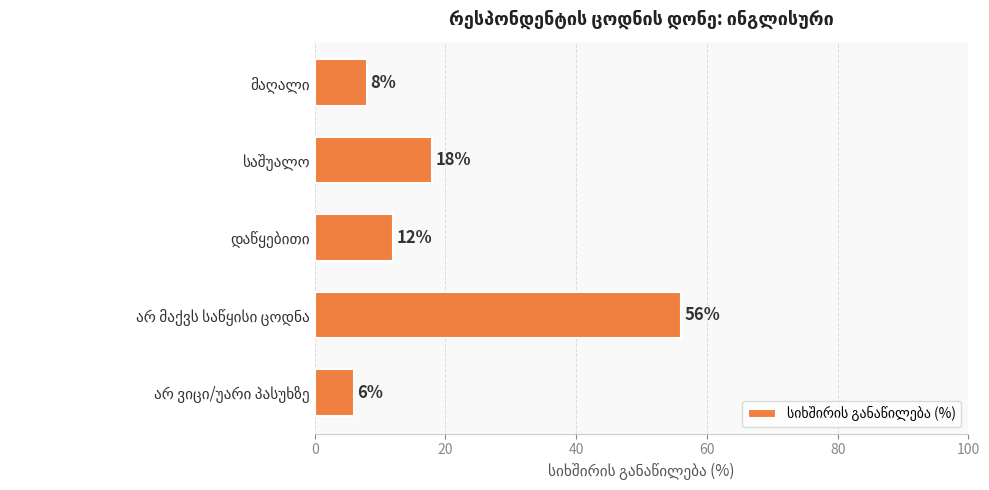

Does the chart contain stacked bars?

No